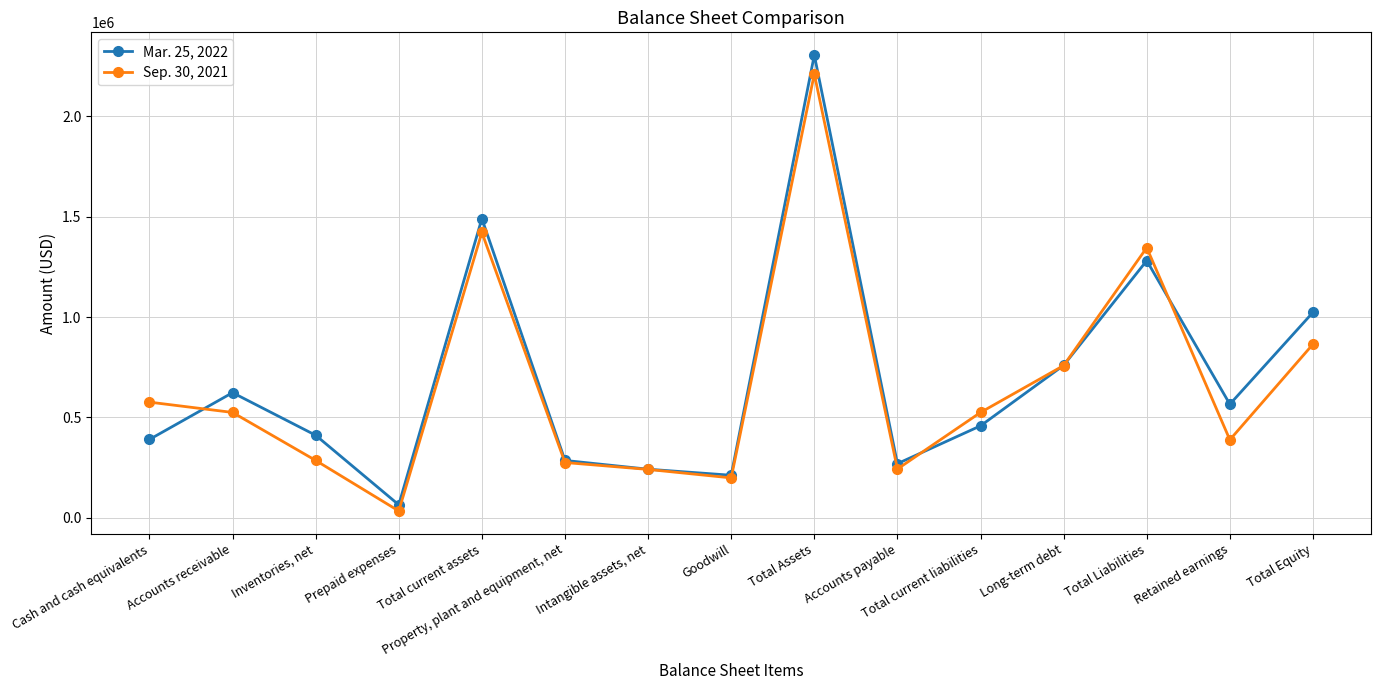

What position from the left is Intangible assets, net?

7